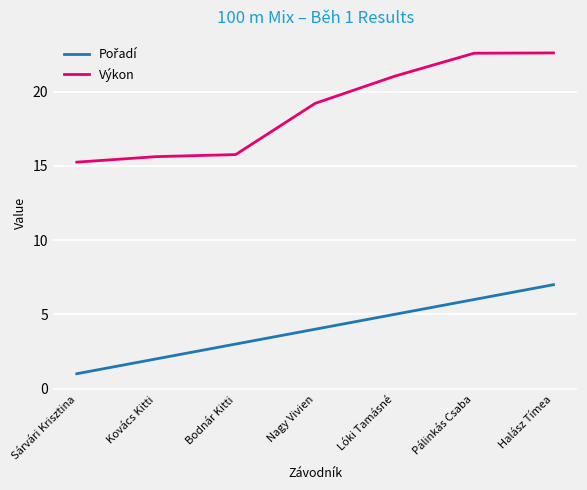

The value of Výkon at Kovács Kitti is 15.6. True or false?

True